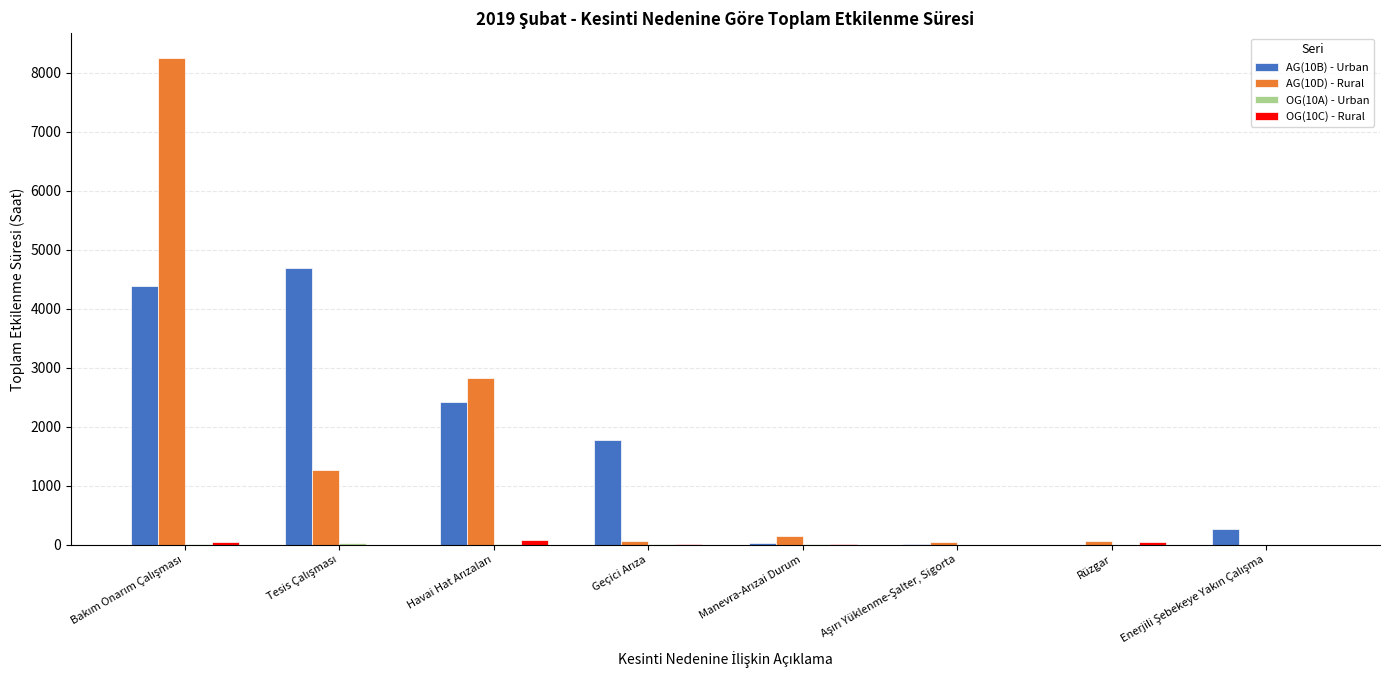

What is the maximum value for AG(10D) - Rural?

8262.4